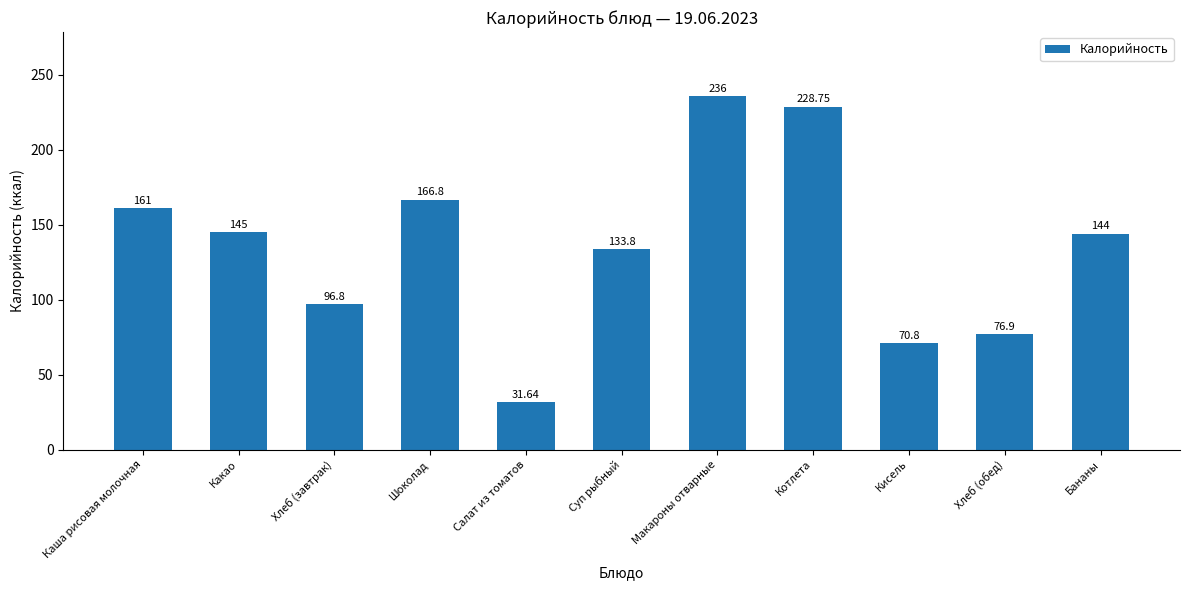

What is the smallest value displayed?

31.6